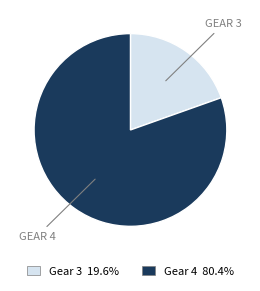

Rank the categories by value from highest to lowest.

Gear 4, Gear 3